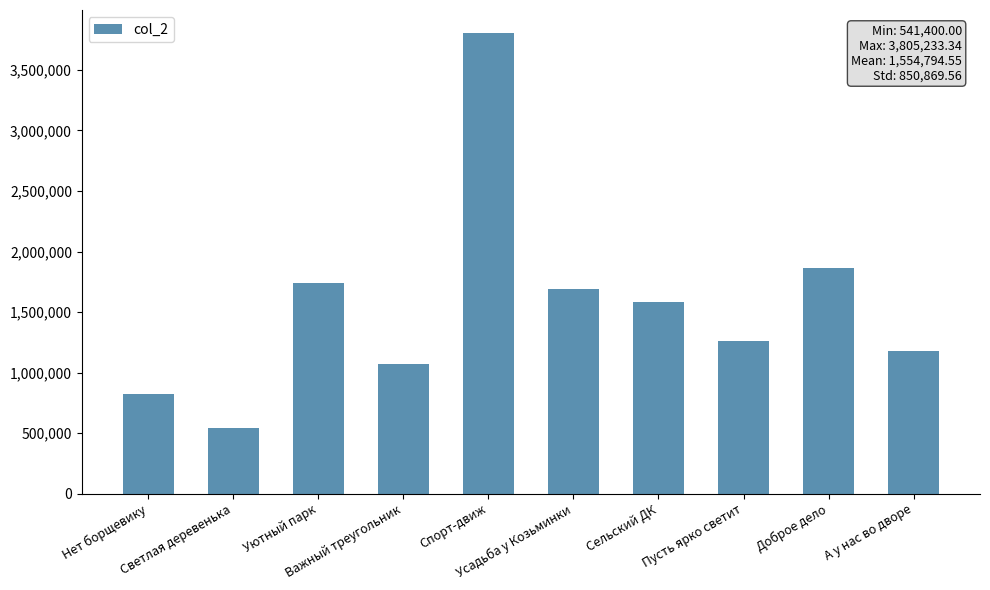

What is the average value?

1554794.5